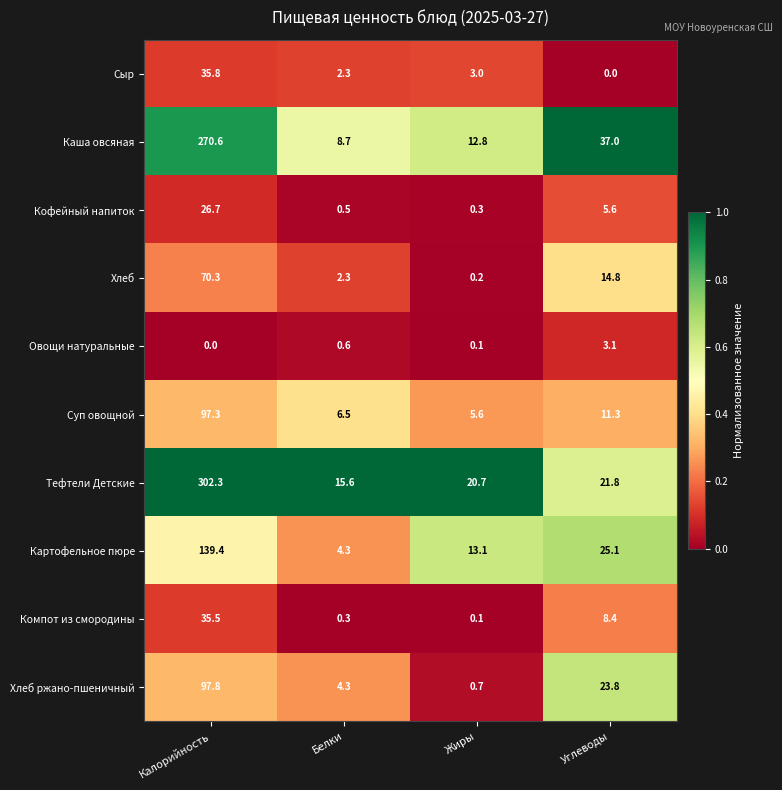

What is the difference between the second highest and second lowest values in the Тефтели Детские series?

1.1